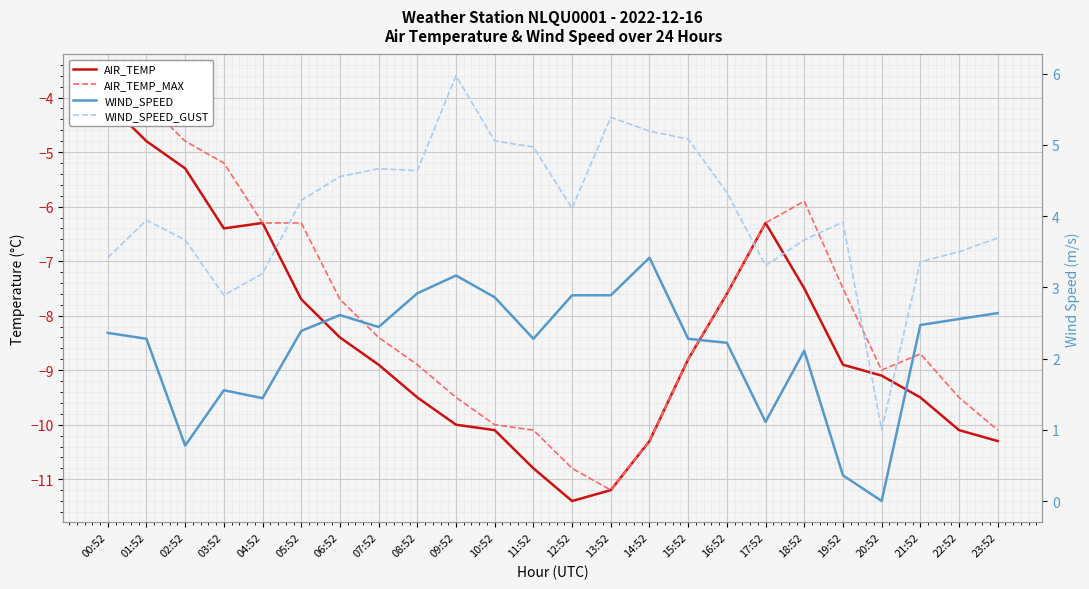

True or false: AIR_TEMP and WIND_SPEED_GUST cross at least once.

False